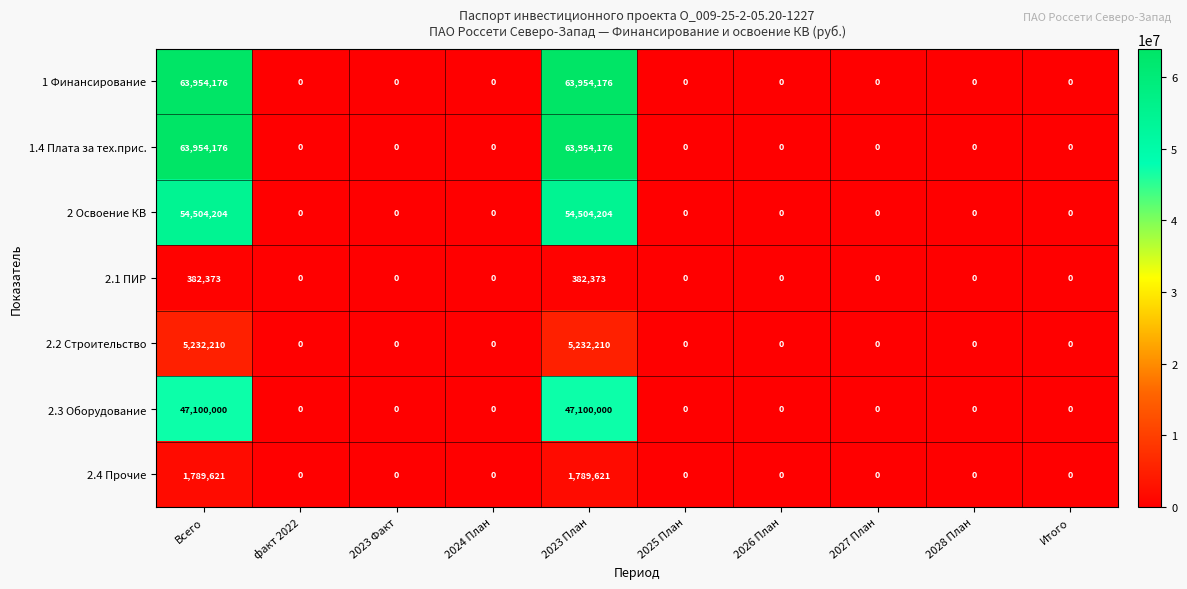

Is the value of 2.2 Строительство at 2023 План greater than the value of 2.3 Оборудование at 2023 Факт?

Yes